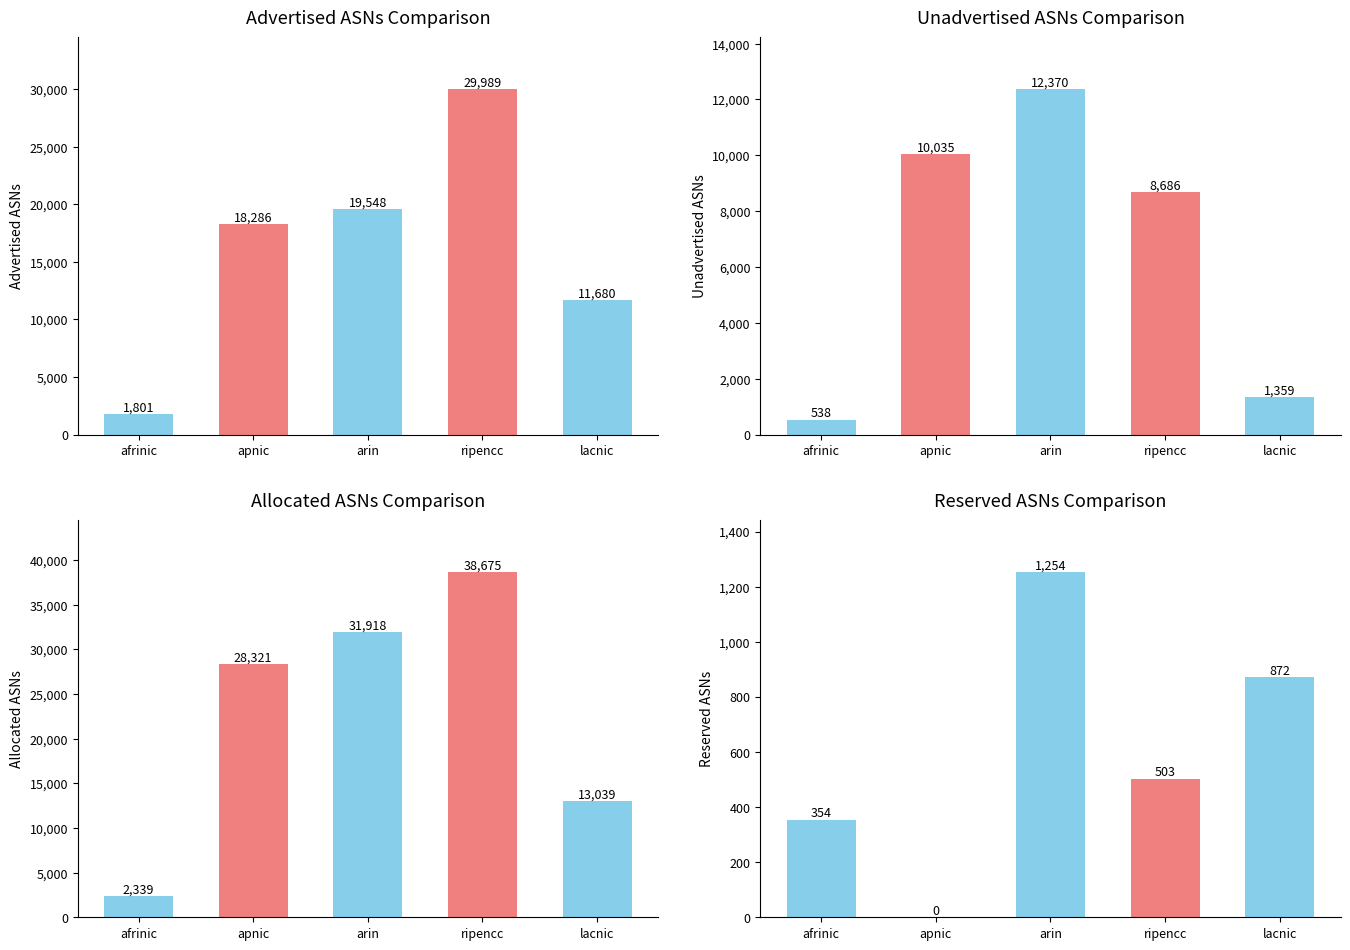

How many data points in Unadvertised ASNs are above 8686?

2